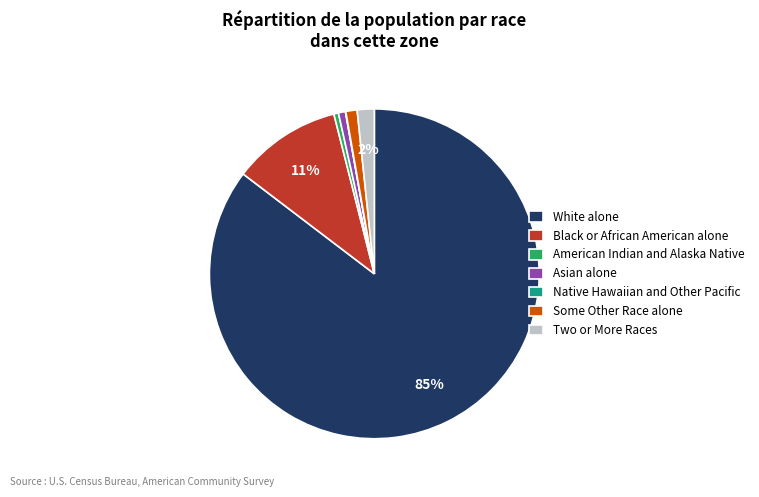

Do Two or More Races and Asian alone together represent more than half of the pie?

No